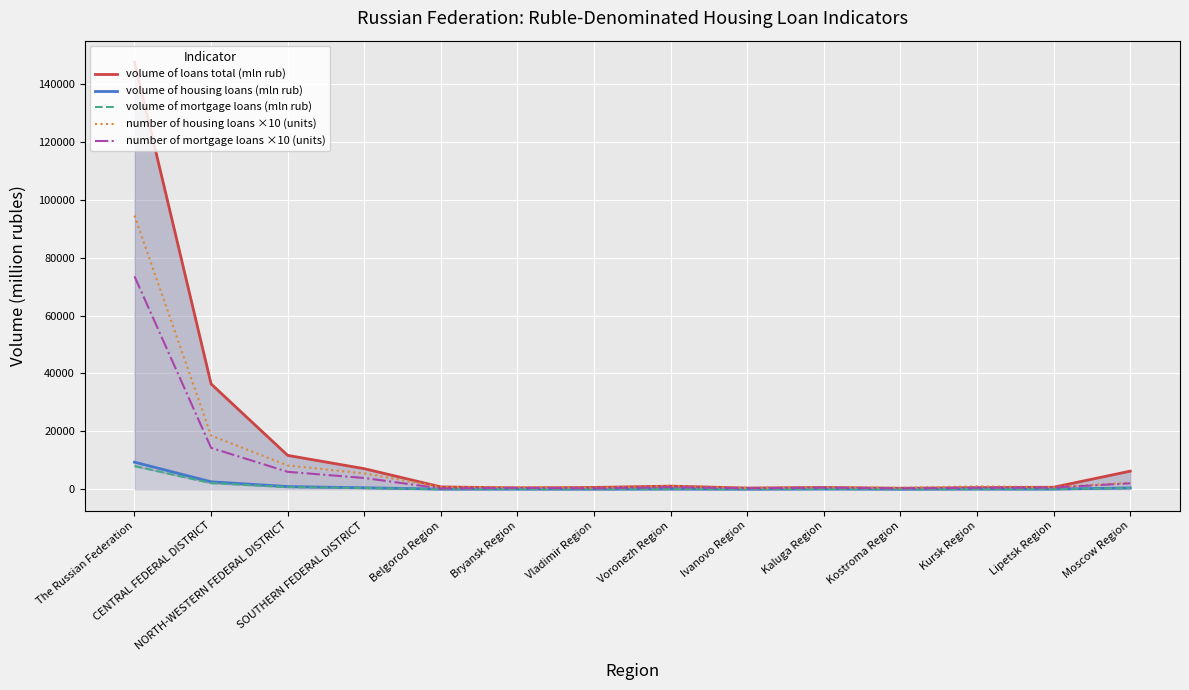

What is the greatest value displayed?

147563